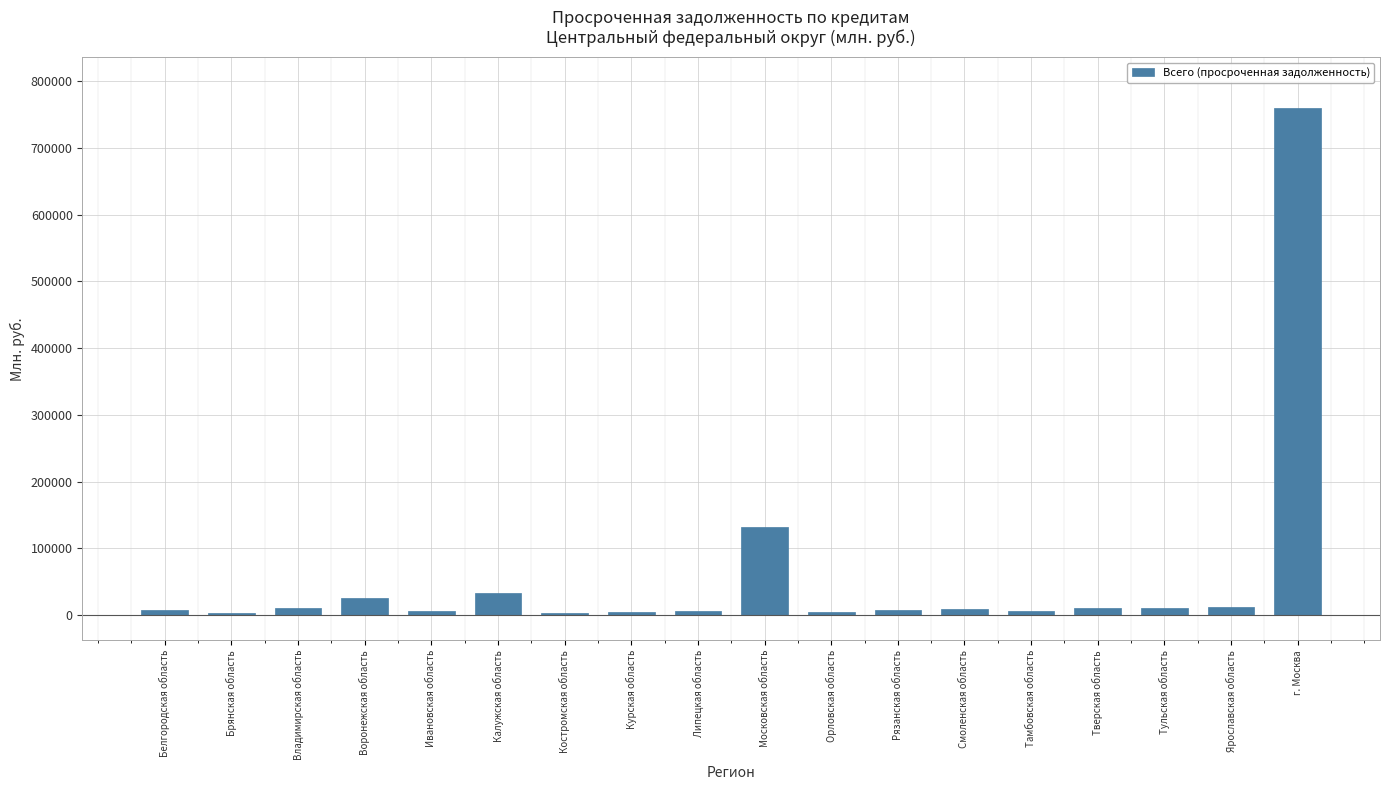

The chart shows a value of 10773 at Тверская область. True or false?

True